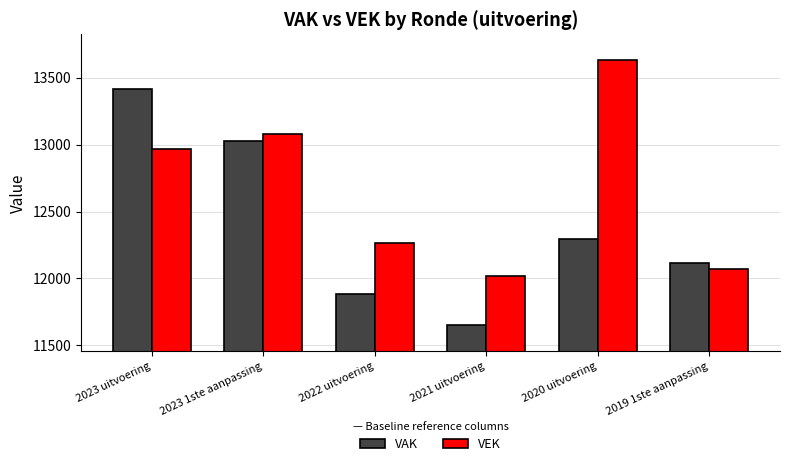

What is the minimum value shown in the chart?

11654